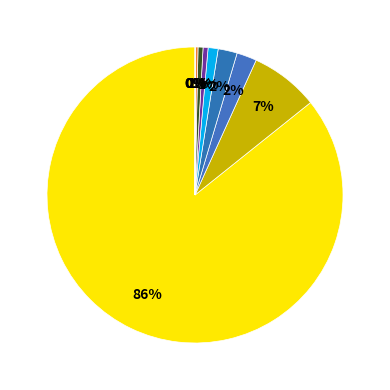

Is there a majority slice in this chart?

Yes